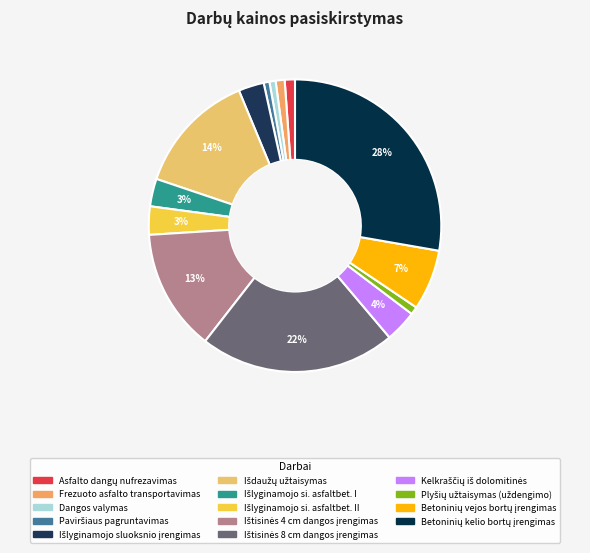

Is there any slice that represents more than half of the pie?

No